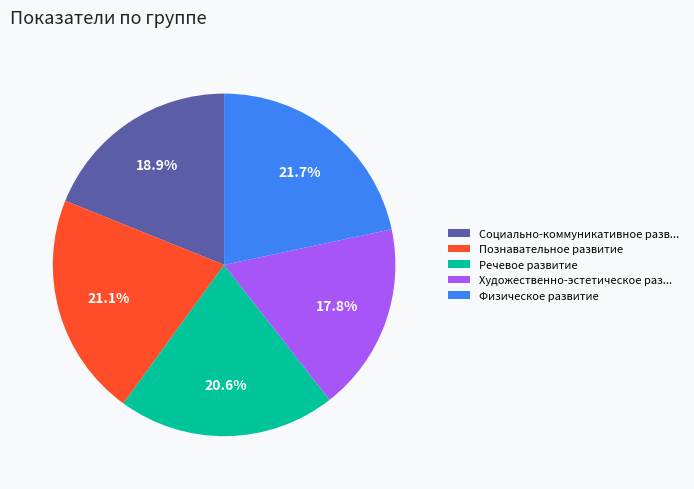

To the nearest percent, what is the difference between the largest and smallest slice percentages?

4%